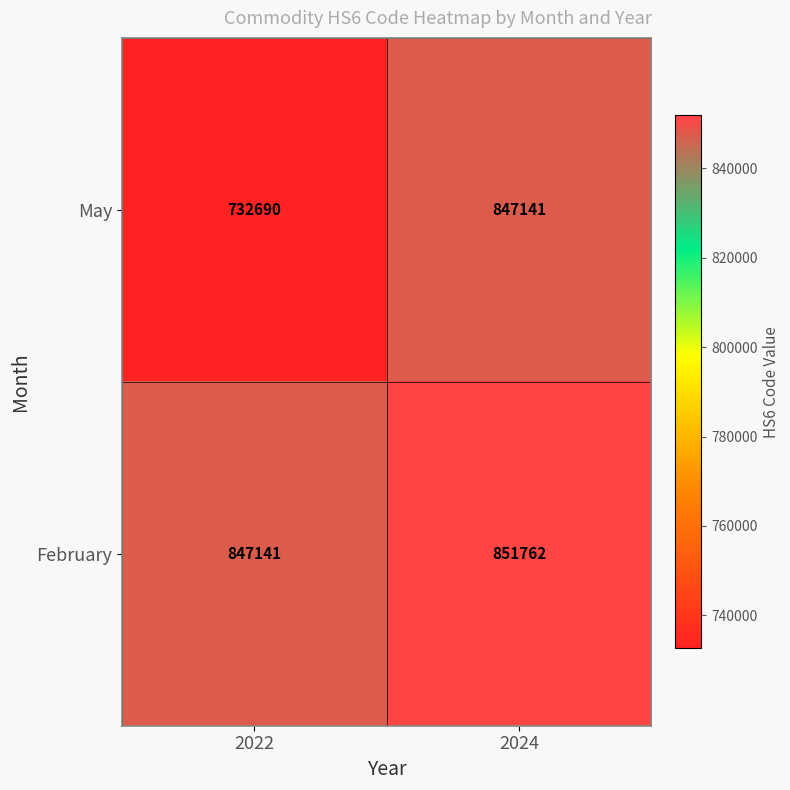

Which series has the largest range (max minus min)?

May